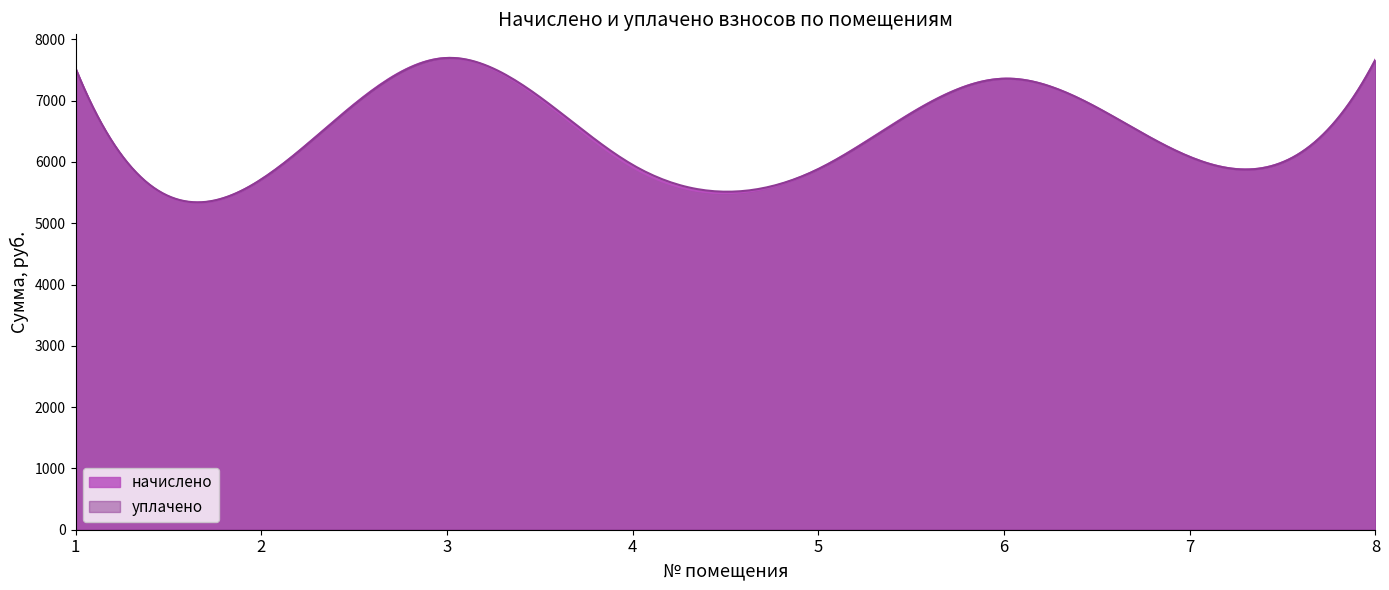

What is the difference between the second highest and minimum values in the уплачено series?

2354.4